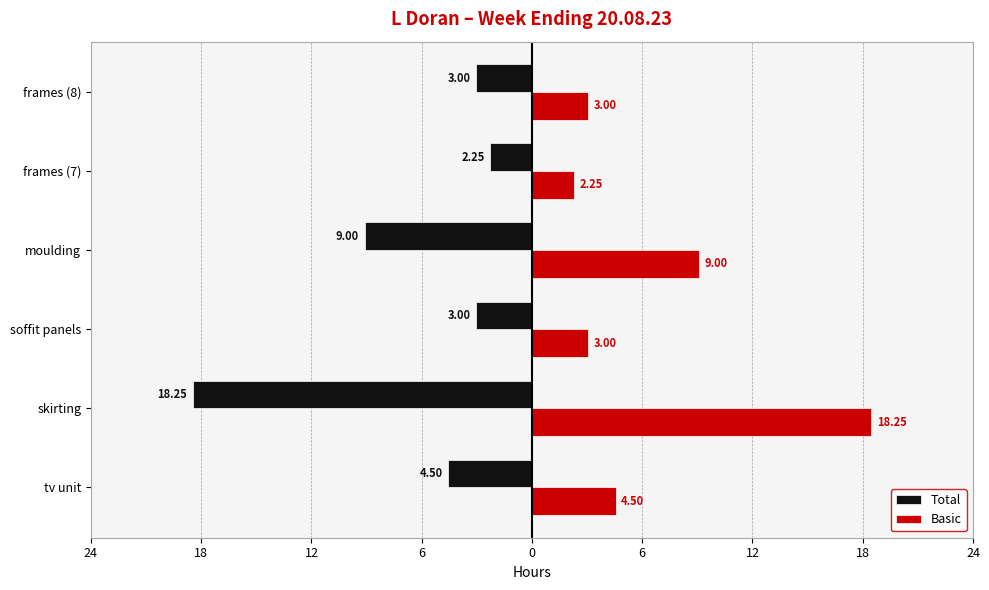

Reading left to right, list all the values displayed in this chart.

Total: -4.5	-18.2	-3.0	-9.0	-2.2	-3.0
Basic: 4.5	18.2	3.0	9.0	2.2	3.0